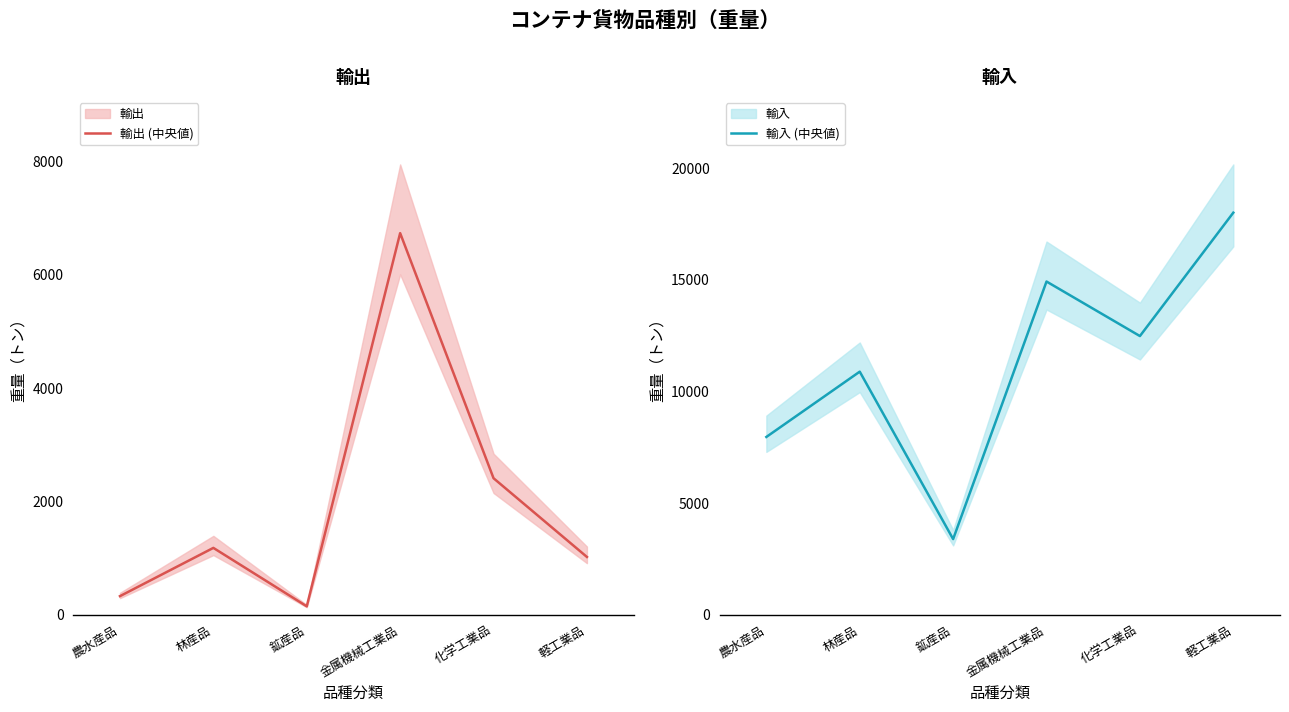

True or false: 輸出 (中央値) has a value of 1020 at 軽工業品.

True